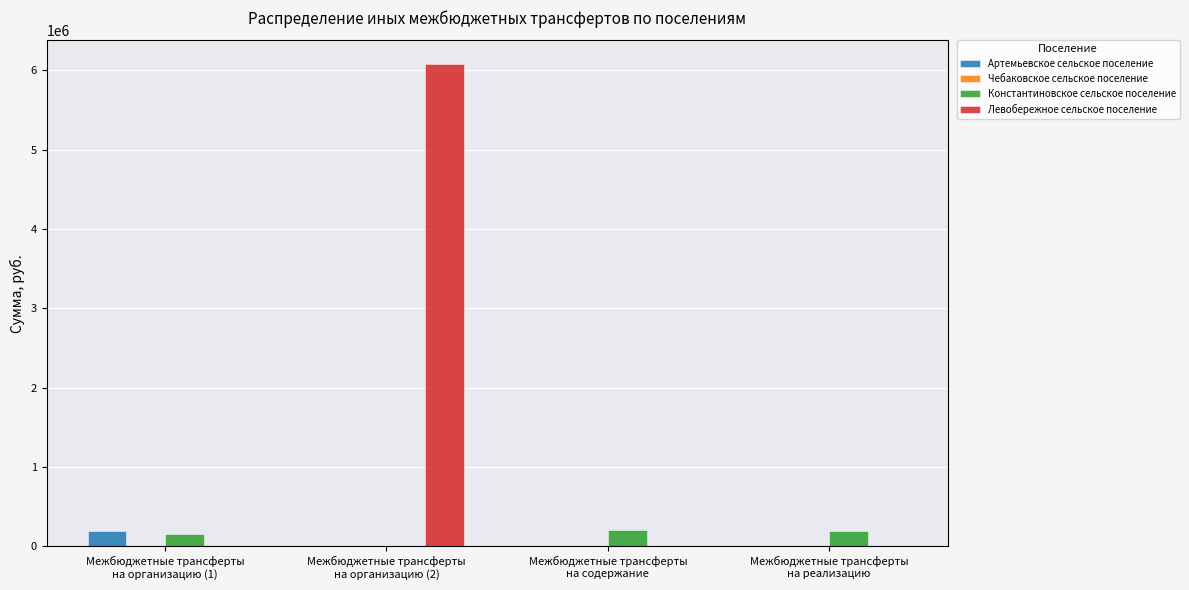

What is the maximum value shown in the chart?

6075160